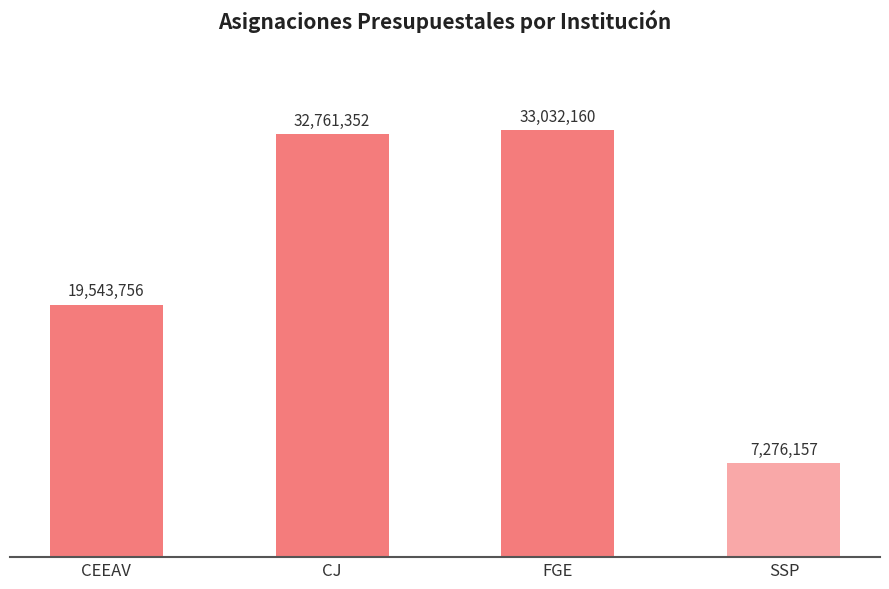

What is the sum of the values at FGE and SSP?

40308317